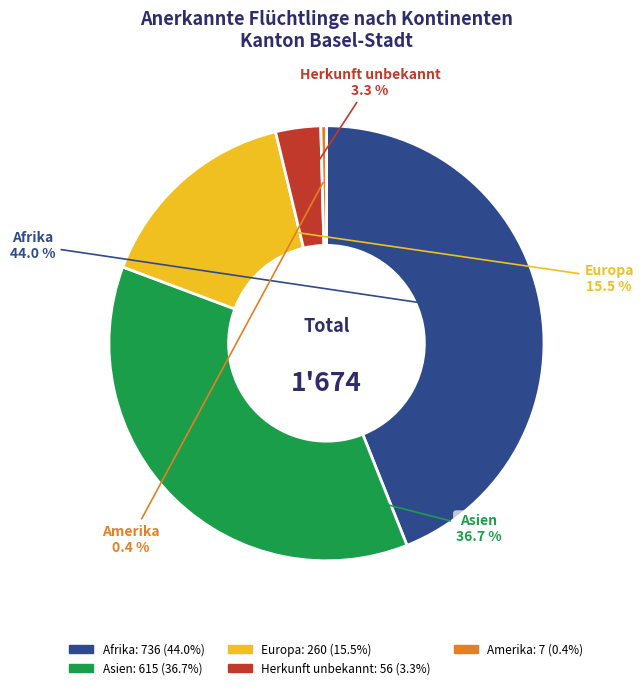

How many segments does this pie chart have?

5